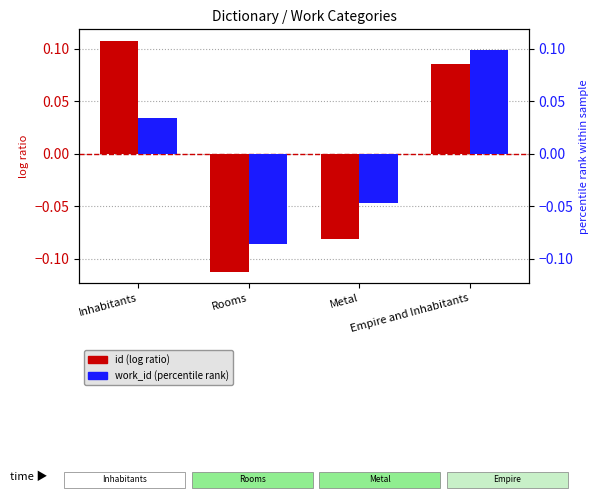

How many bars are there in total?

8